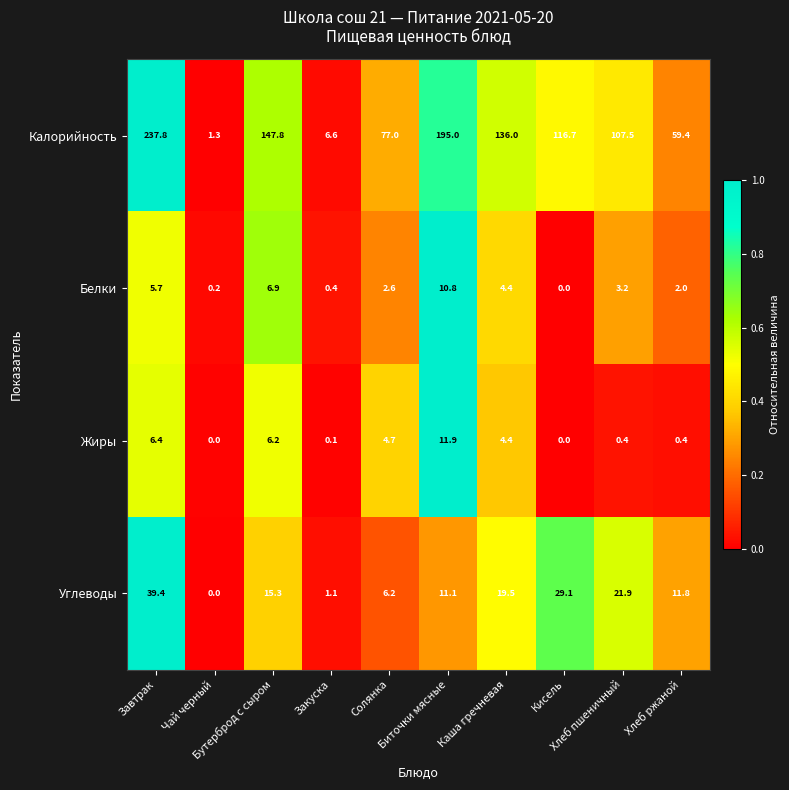

How many positive values does the Жиры series have?

8